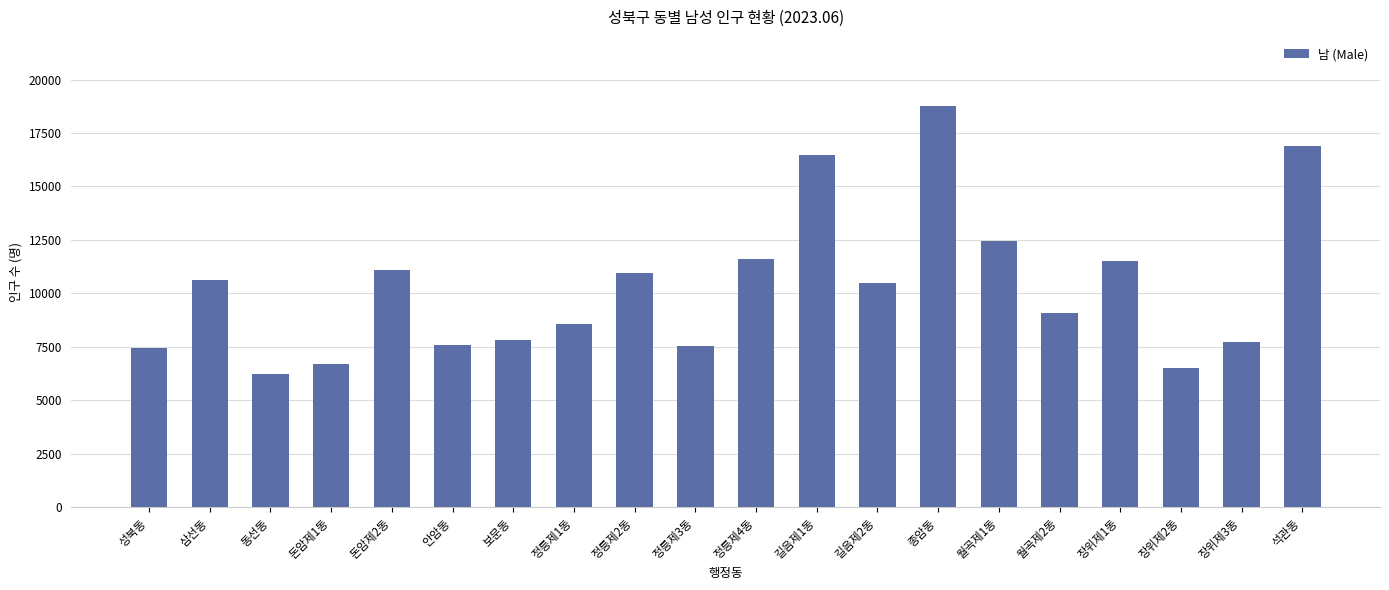

What is the value of the 6th bar from the left?

7596